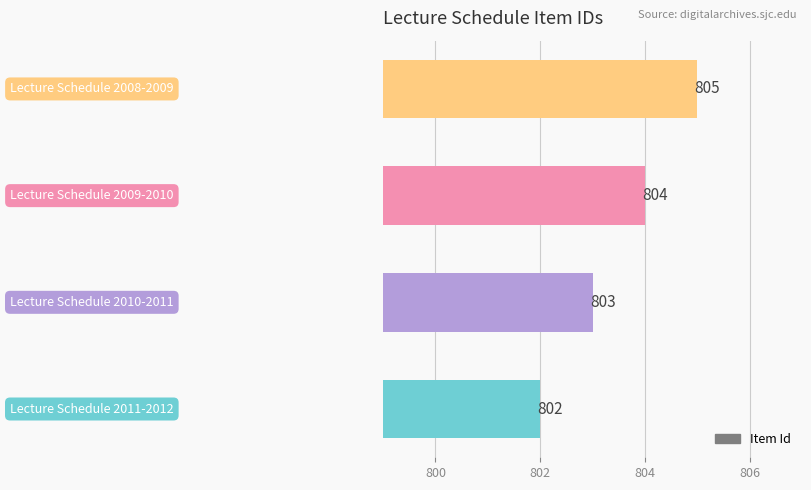

How many data points are less than 804?

2